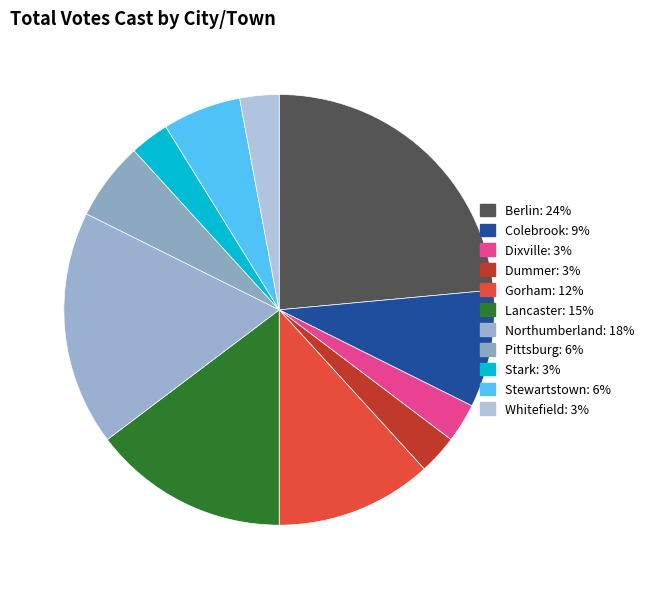

To the nearest percent, what is the average slice percentage?

9%